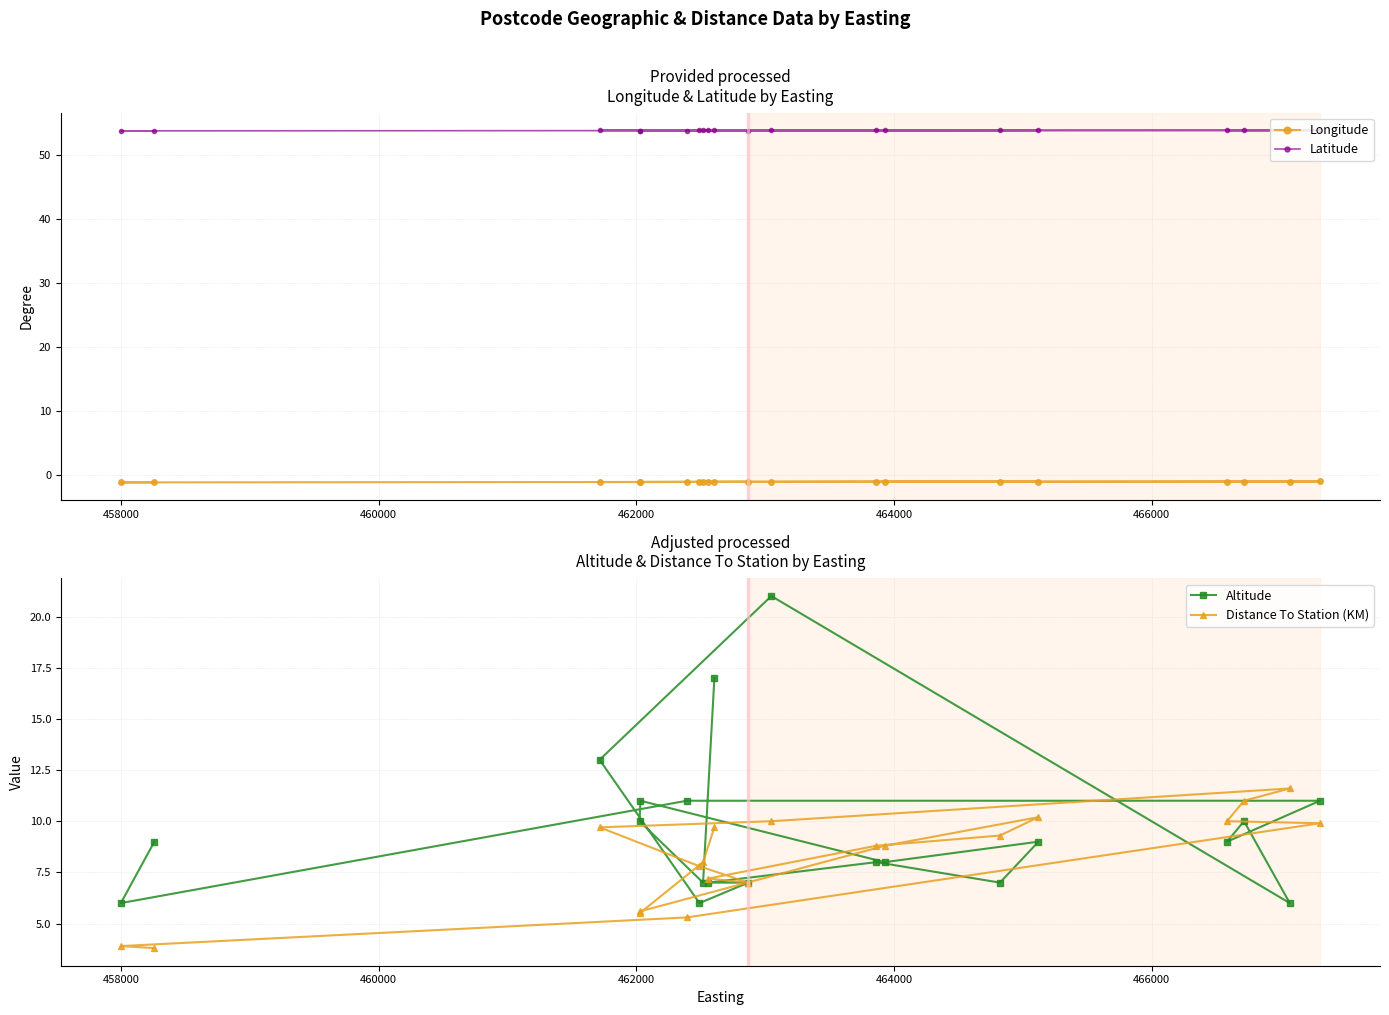

How many lines are shown in the chart?

4